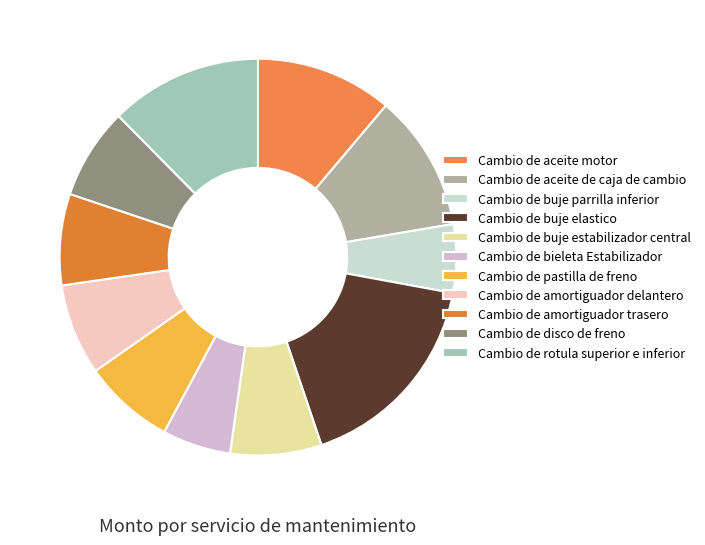

Is the sum of Cambio de amortiguador trasero and Cambio de pastilla de freno greater than half?

No